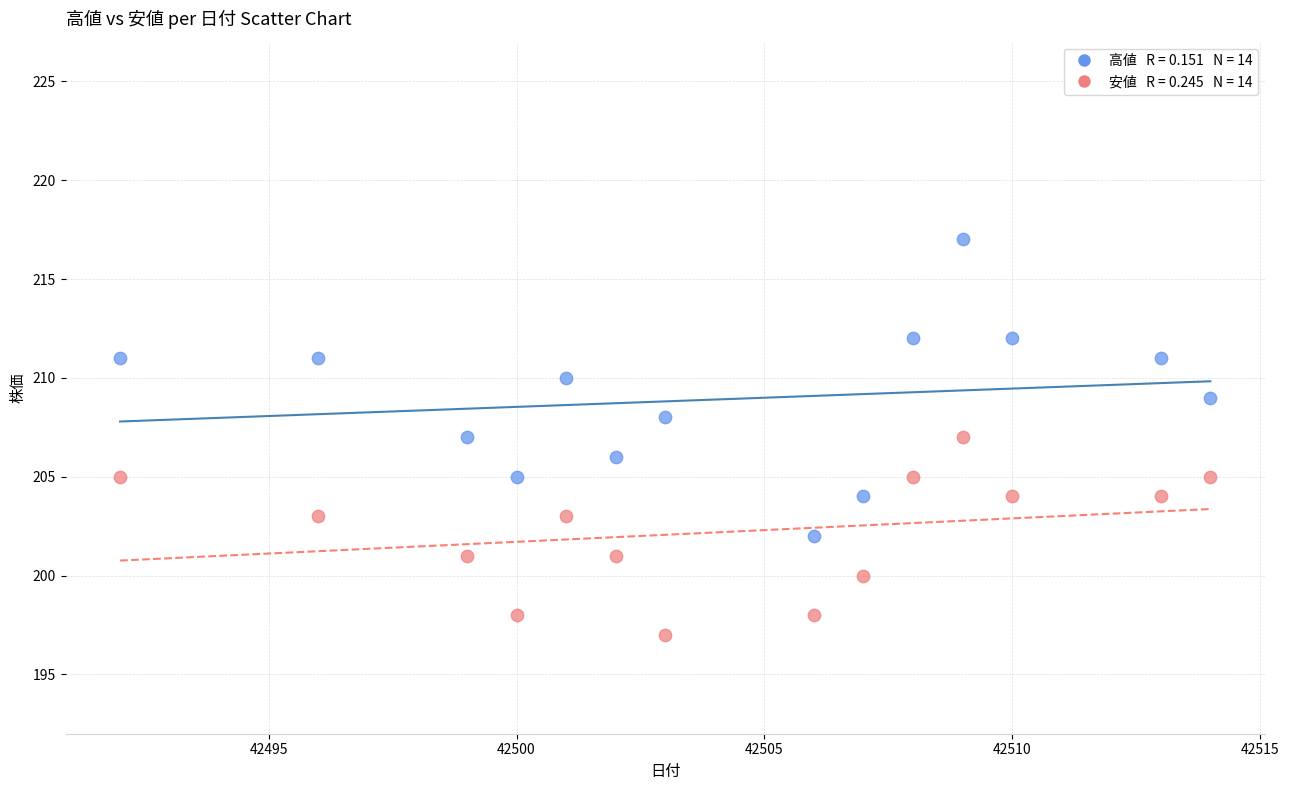

Across all data points, what is the range of X values (max minus min)?

22